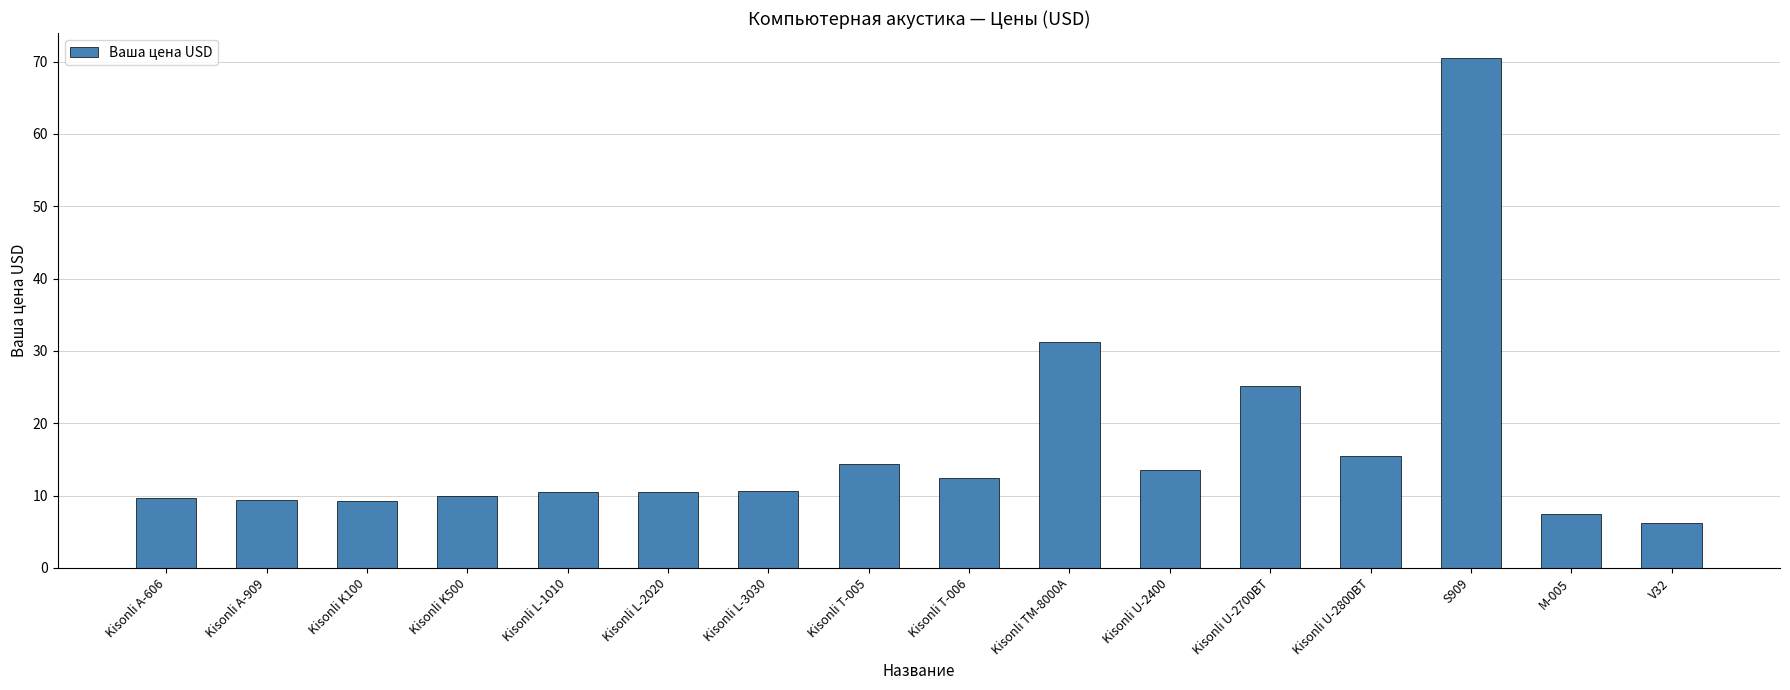

What is the sum of all values?

266.1